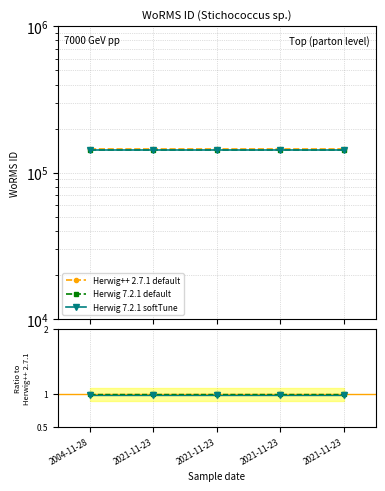

At how many categories does at least one series exceed 58294?

5